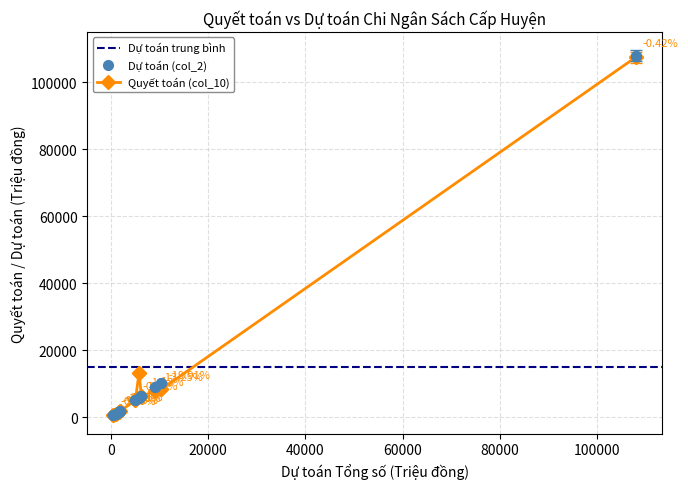

How many data points in Dự toán (col_2) are above 5773?

5